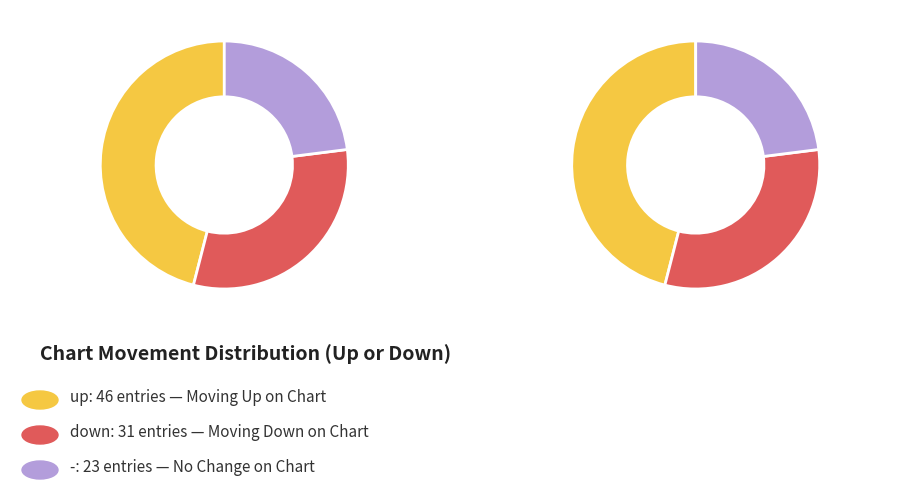

How much of the chart is everything except up?

54.0%